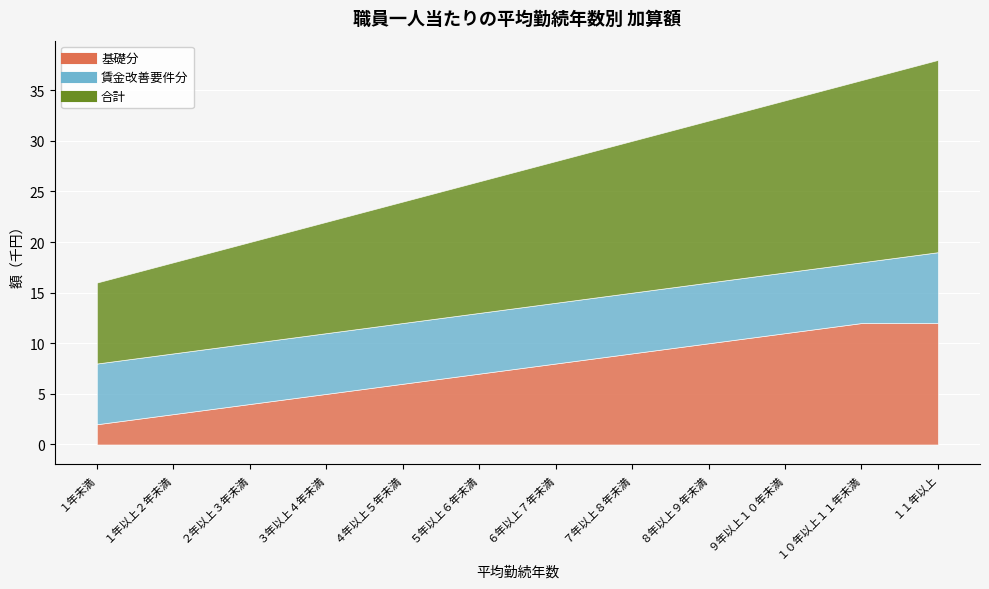

True or false: 基礎分 has a value of 1 at ２年以上３年未満.

False